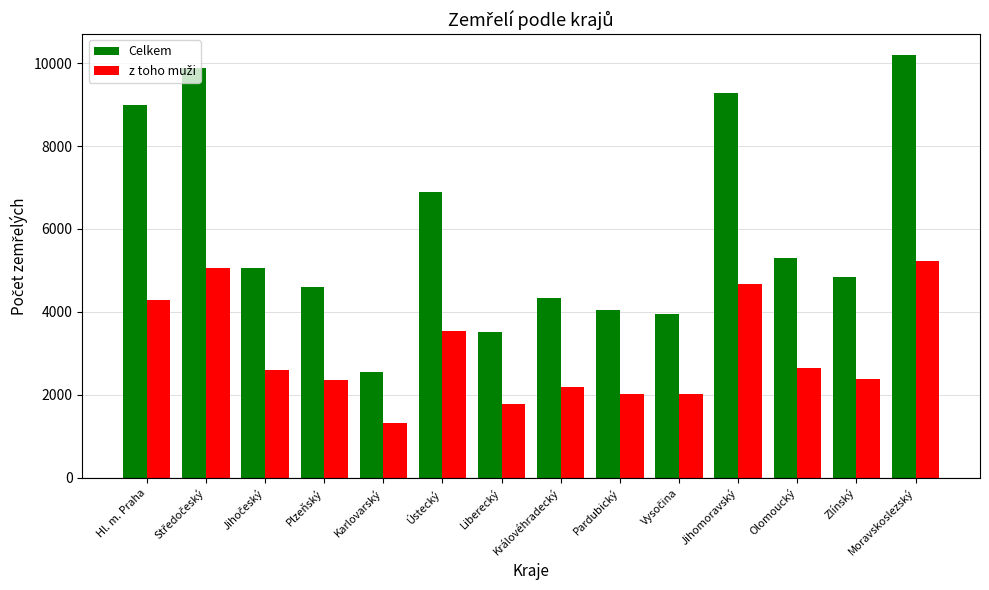

What is the difference between the maximum and second lowest values in the Celkem series?

6679